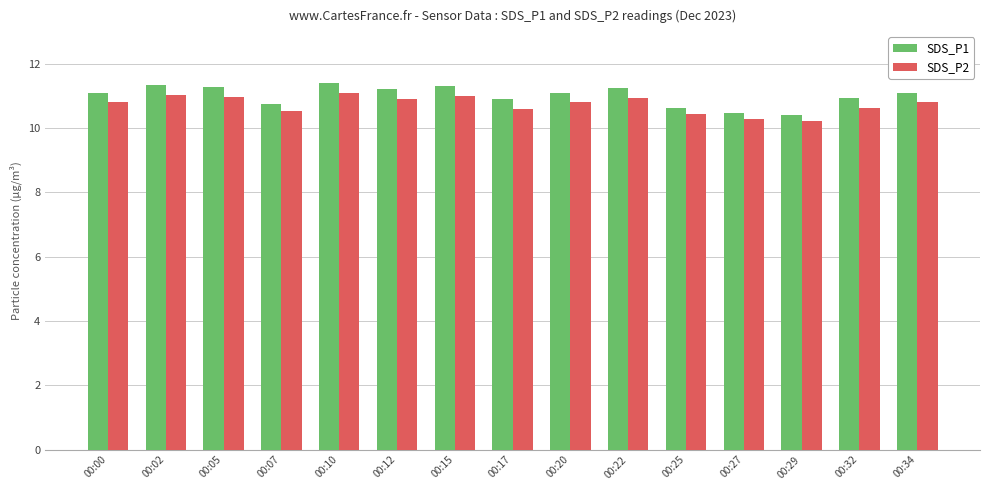

What is the value of the SDS_P2 bar at the 7th from the left?

11.0